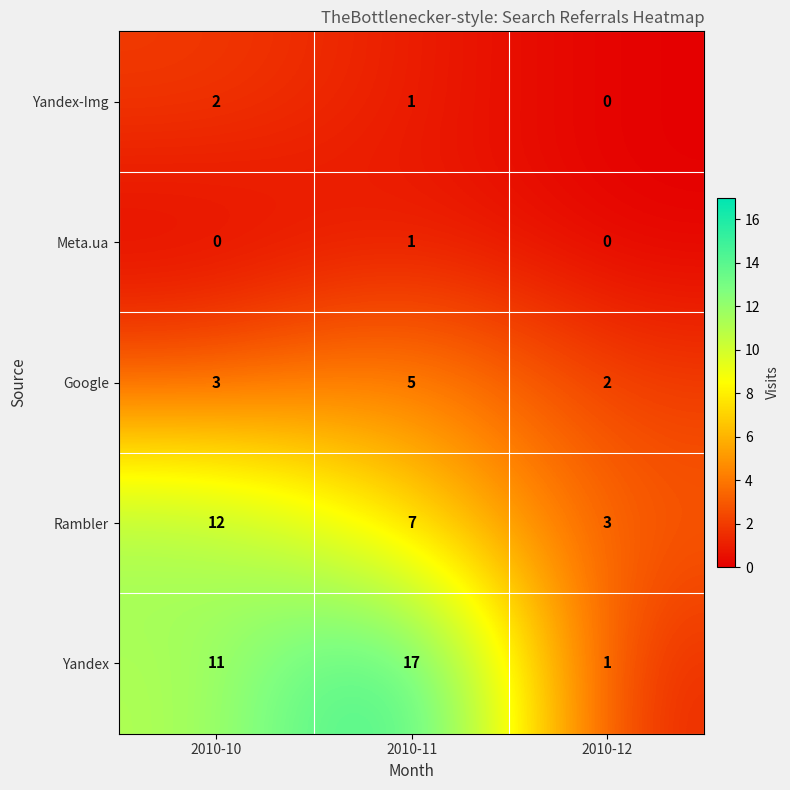

The Yandex series shows 17 at 2010-11. True or false?

True